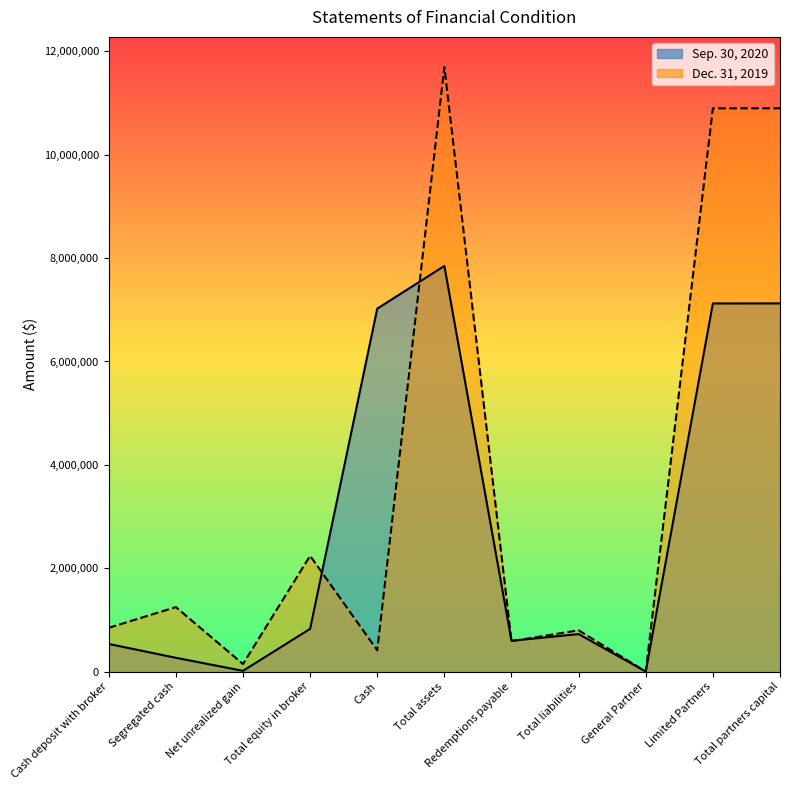

What is the maximum value shown in the chart?

11696152